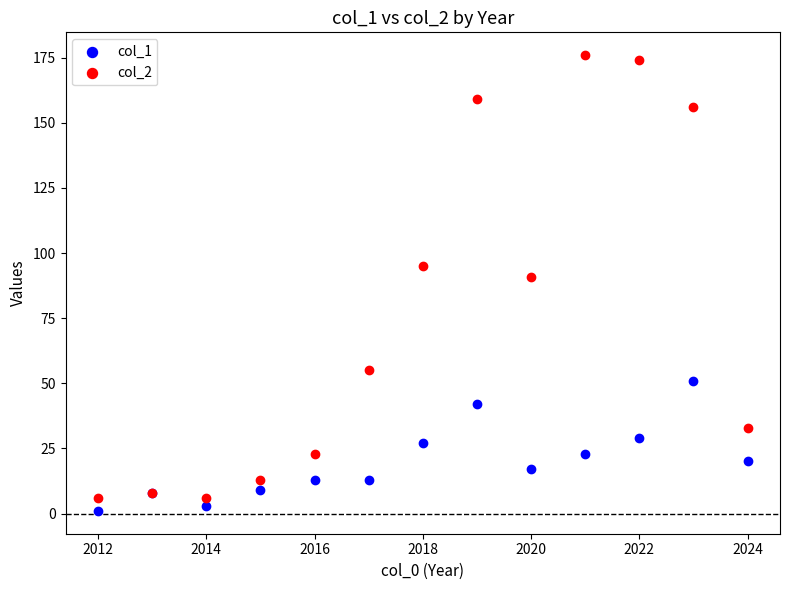

What is the X range (max minus min) for the scatter plot?

12